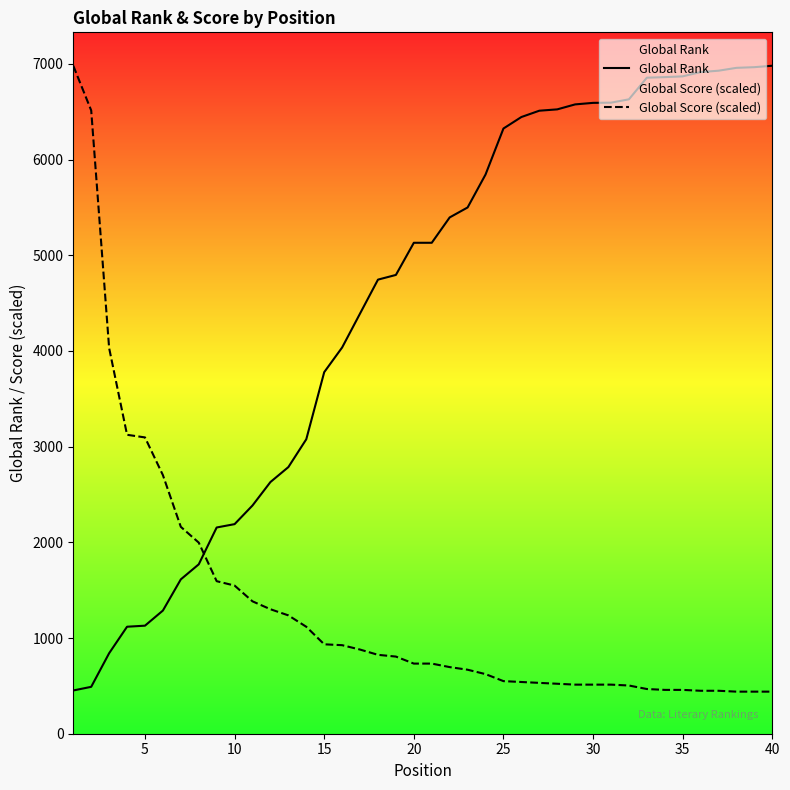

After their last crossing, which series has the higher values: Global Rank or Global Score (scaled)?

Global Rank